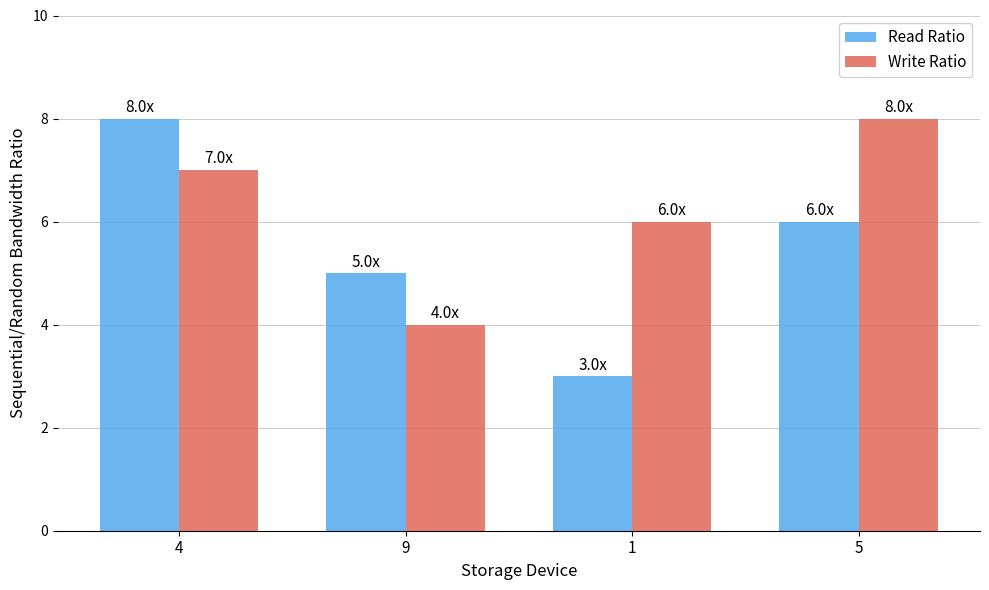

What is the difference between the maximum and minimum values in the Write Ratio series?

4